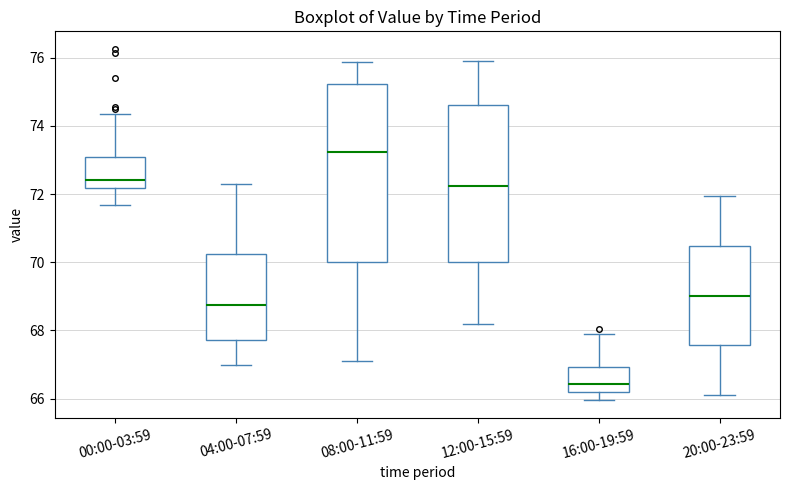

Which box's median line is the lowest?

16:00-19:59